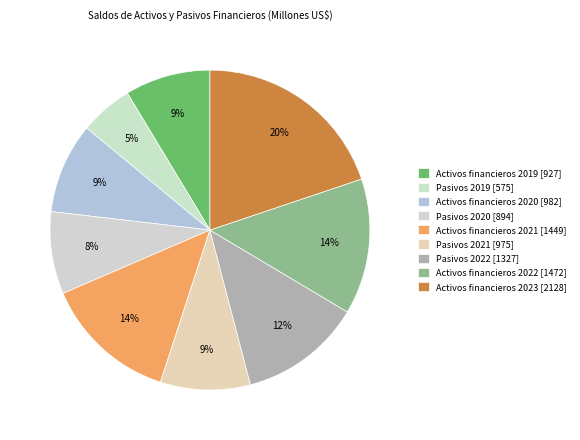

To the nearest percent, what is the difference between the Pasivos 2019 and Pasivos 2020 slice percentages?

3%